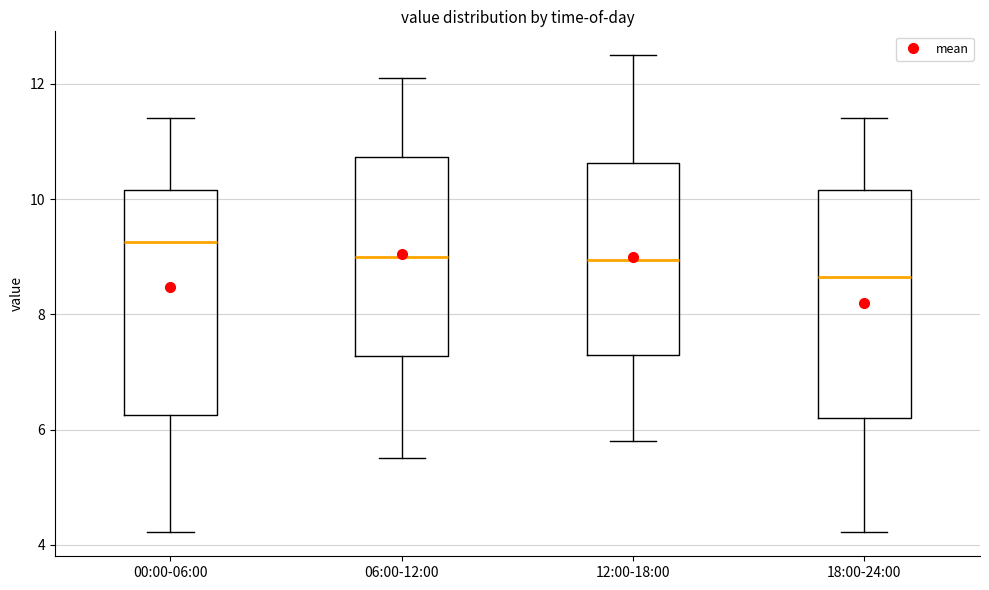

Which box's median line is the highest?

00:00-06:00